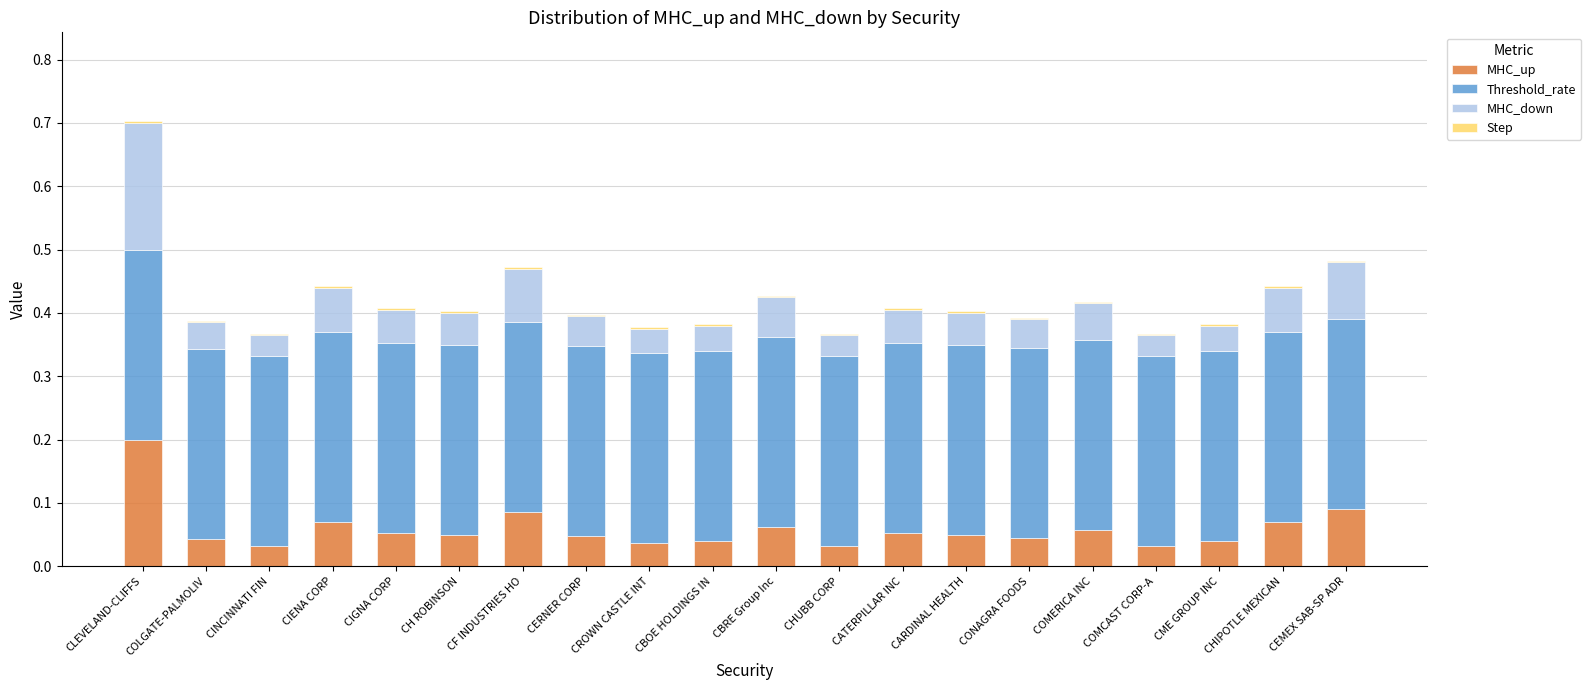

At which category is the sum across all series the highest?

CLEVELAND-CLIFFS